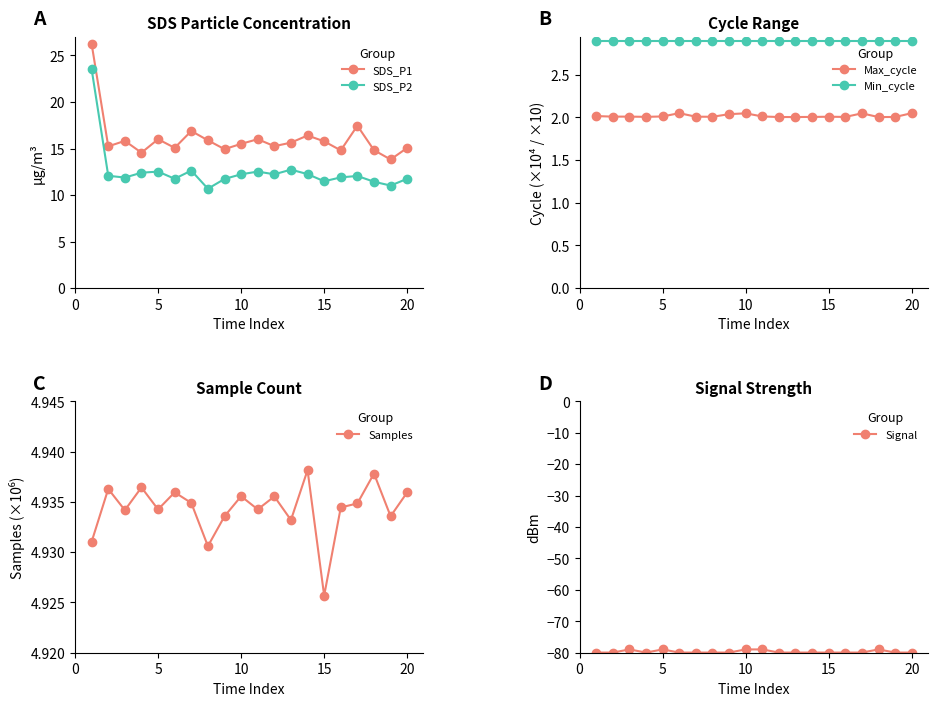

What is the difference between the maximum and minimum values in the SDS_P1 series?

12.4